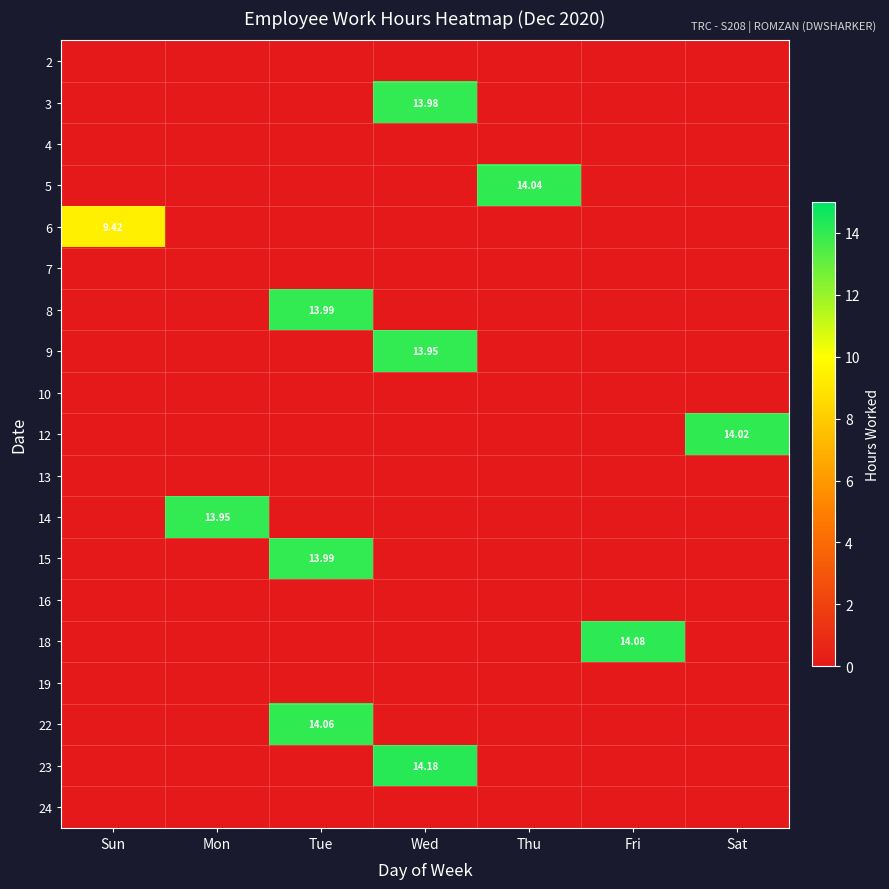

The 6 series shows 0.0 at Sat. True or false?

True